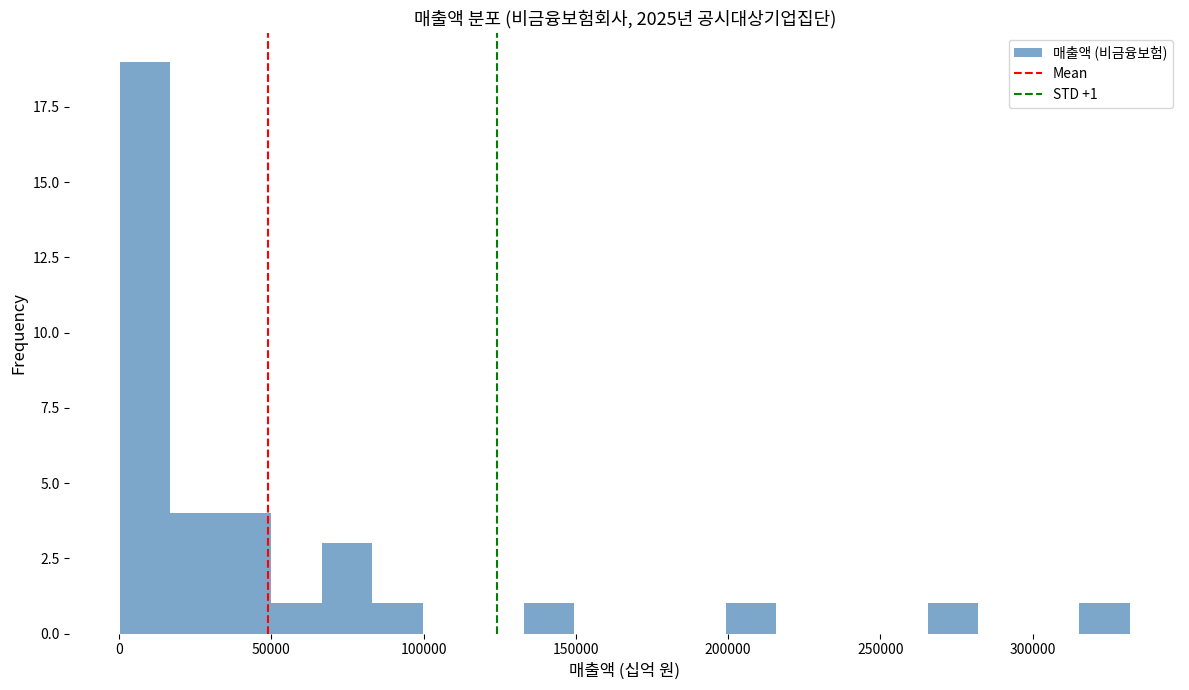

Read against the x-axis, roughly where is the centre of the tallest bar?

10000